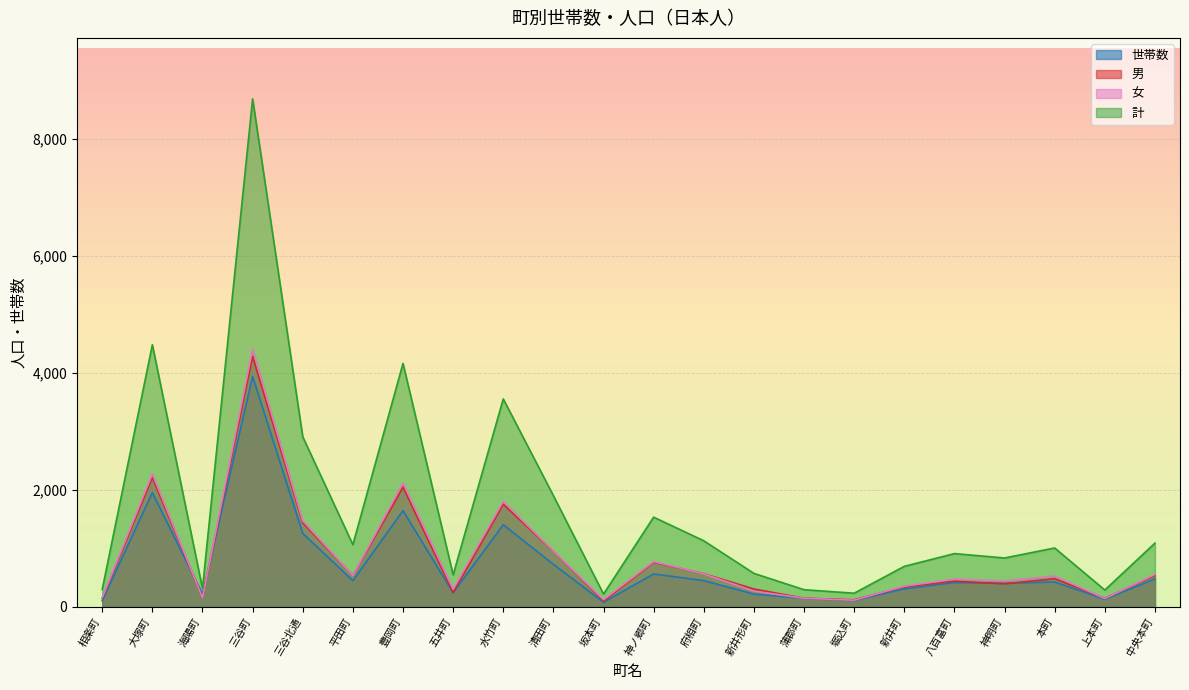

At which category does 女 reach its first local valley?

海陽町